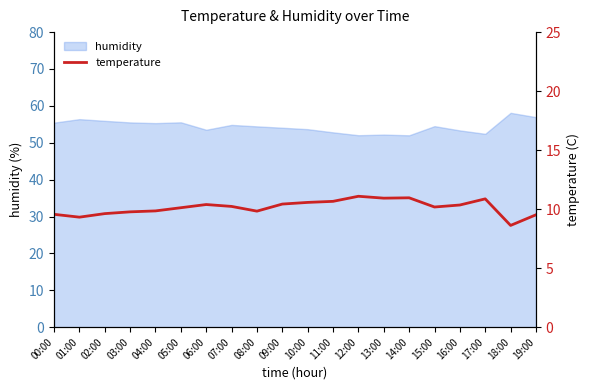

True or false: the data shows 4.6 at 02:00.

False